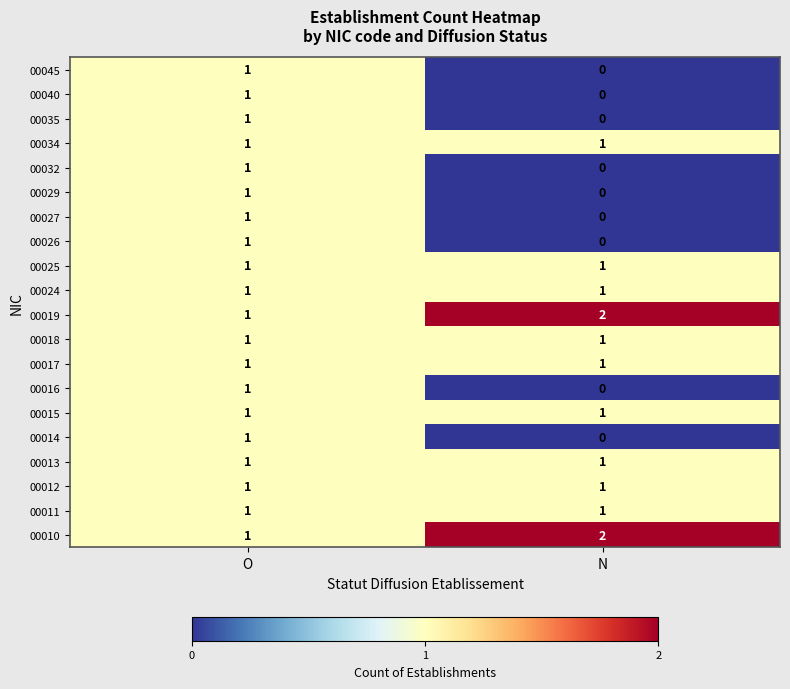

What is the total value across all series at N?

13